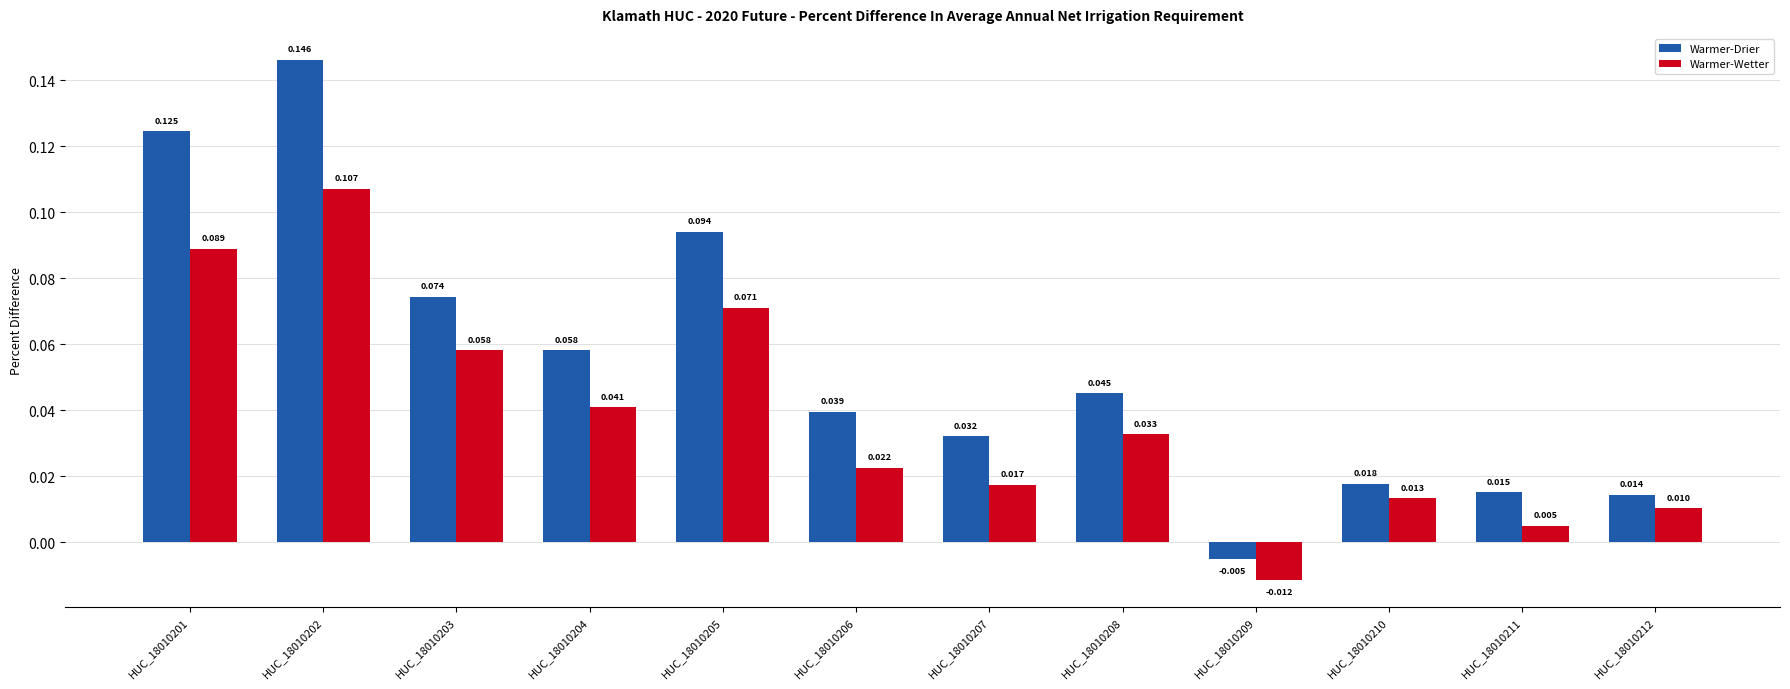

Rank the categories by Warmer-Wetter value from highest to lowest.

HUC_18010202, HUC_18010201, HUC_18010205, HUC_18010203, HUC_18010204, HUC_18010208, HUC_18010206, HUC_18010207, HUC_18010210, HUC_18010212, HUC_18010211, HUC_18010209